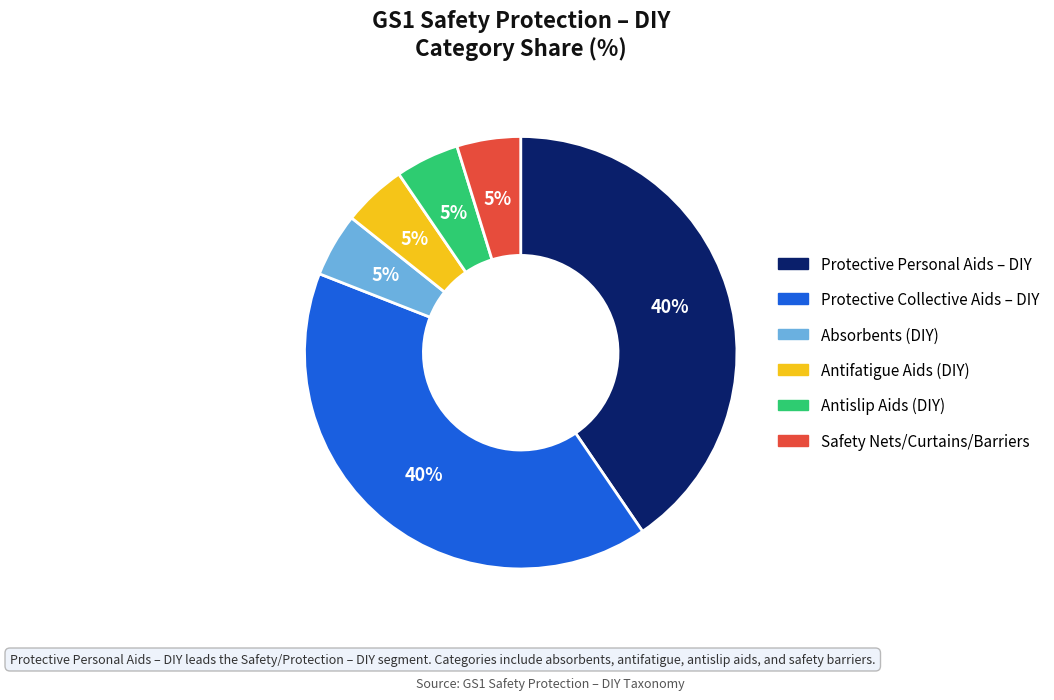

Is it true that Antifatigue Aids (DIY) is 5% of the pie?

True